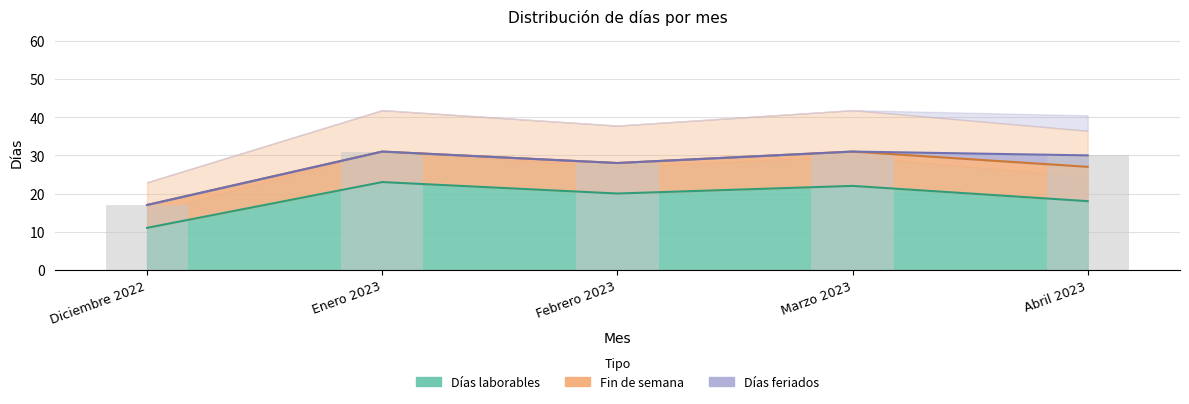

What are all the series names shown in the legend?

Días laborables, Fin de semana, Días feriados